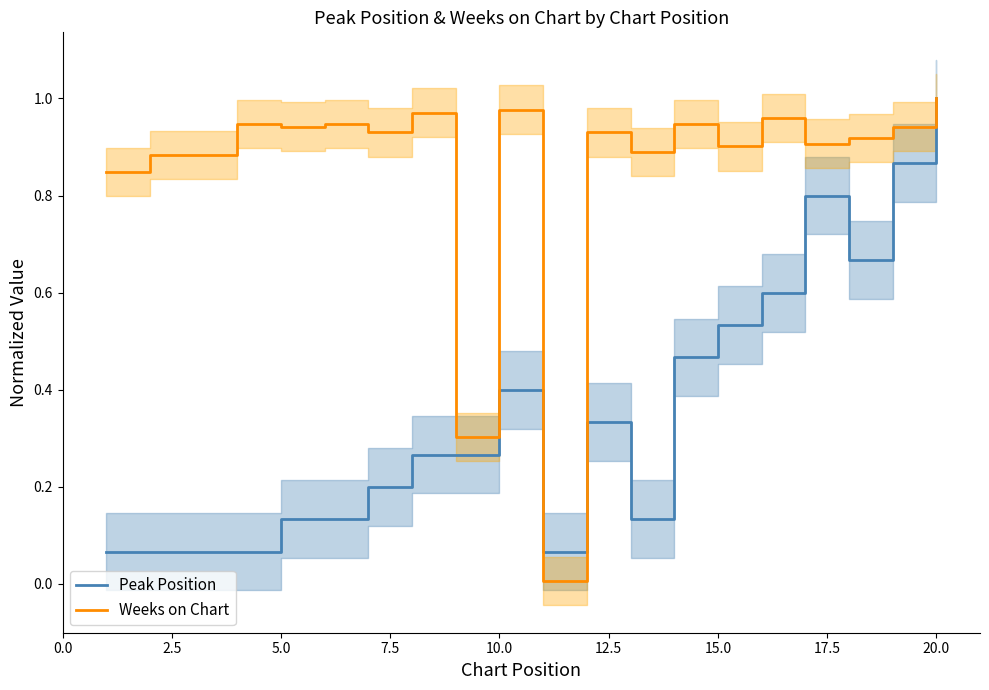

At which label does Peak Position reach its peak?

20.0